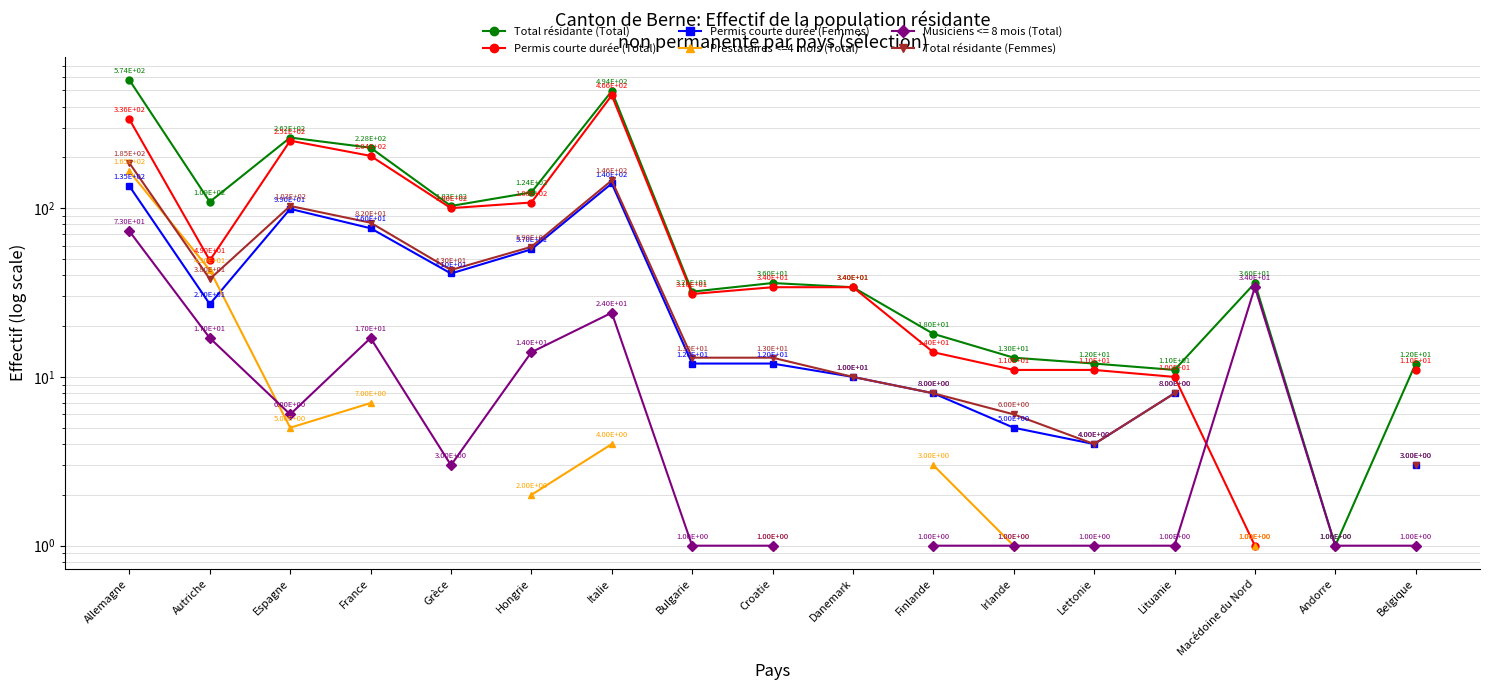

What are all the series names shown in the legend?

Total résidante (Total), Permis courte durée (Total), Permis courte durée (Femmes), Prestataires <=4 mois (Total), Total résidante (Femmes)